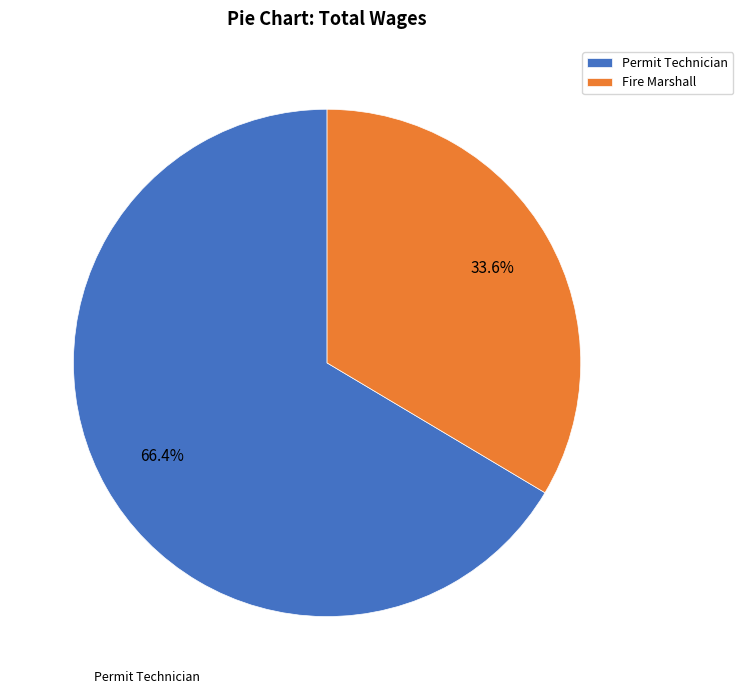

Which category has the biggest portion of the pie?

Permit Technician